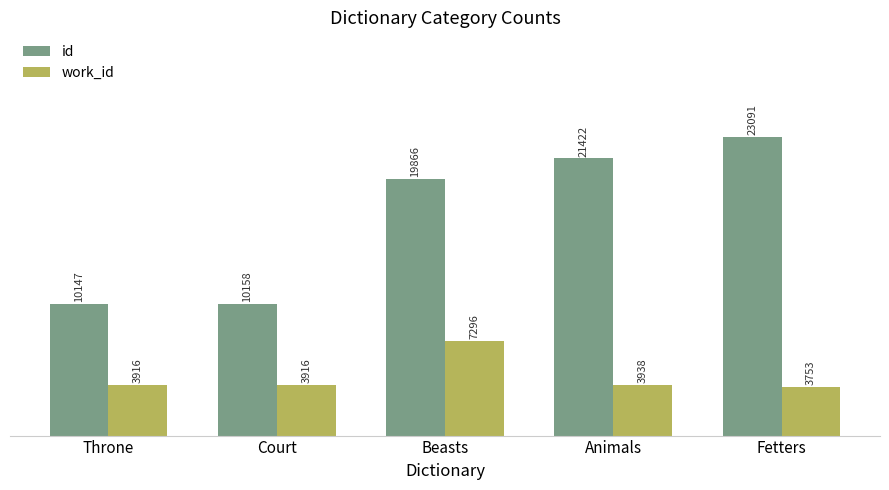

Rank the series by their maximum value, from highest to lowest.

id, work_id